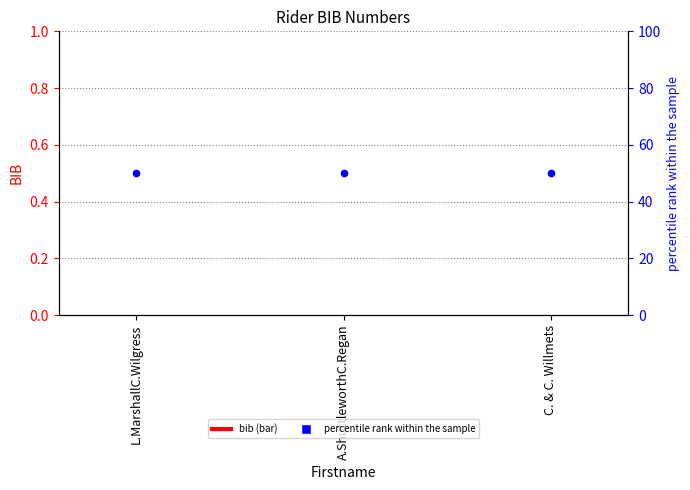

What is the total value across all series at A.ShuttleworthC.Regan?

50